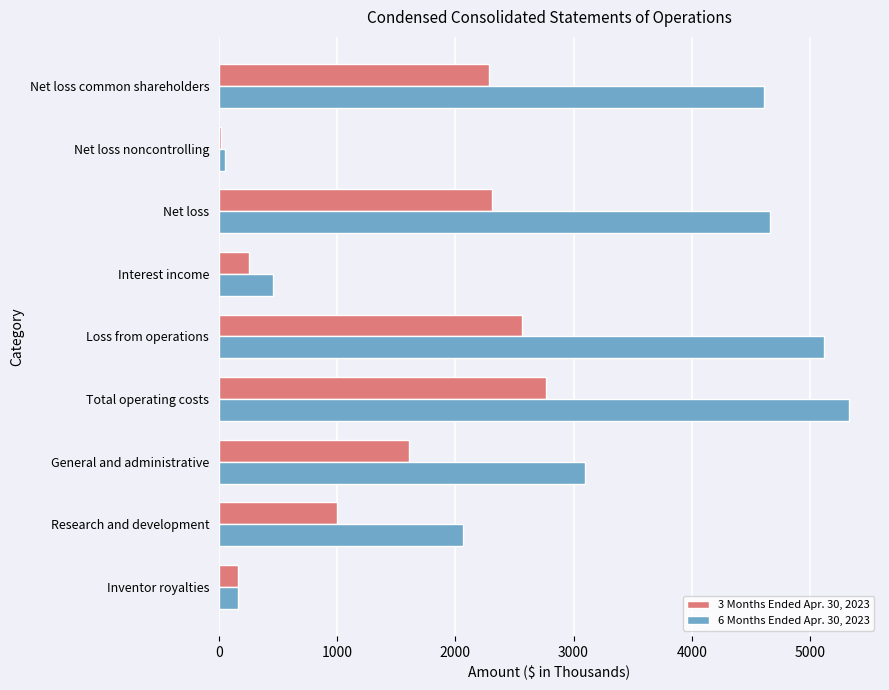

Rank the series by their average value, from highest to lowest.

6 Months Ended Apr. 30, 2023, 3 Months Ended Apr. 30, 2023